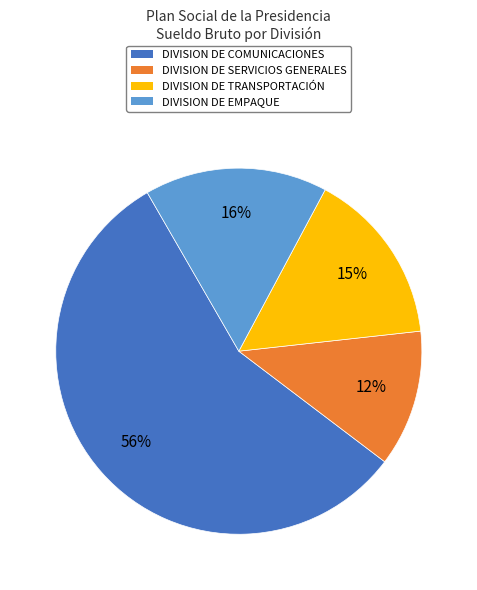

Which slice represents more than half of the pie?

DIVISION DE COMUNICACIONES